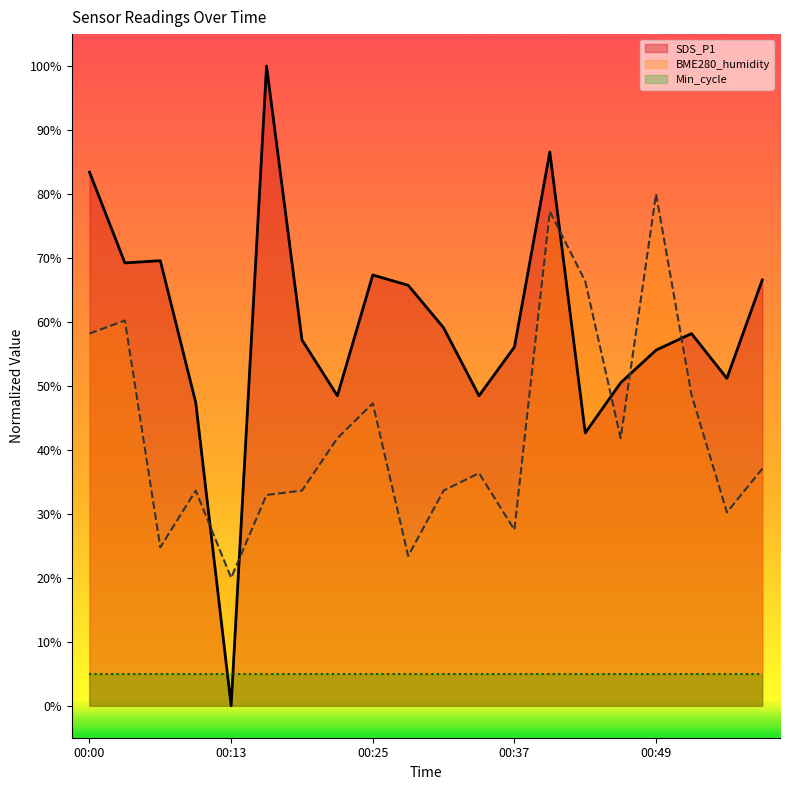

How many values in the BME280_humidity series exceed 37?

10